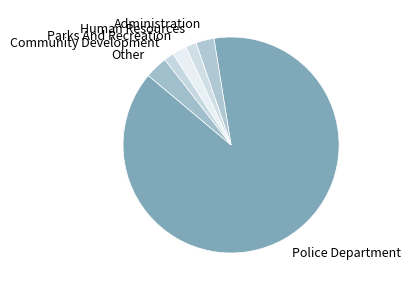

Which slice is the largest?

Police Department